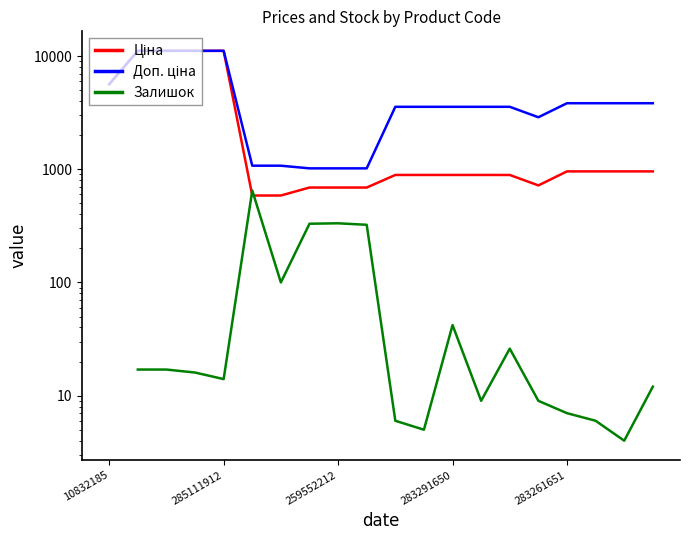

The value of Залишок at 9 is 575.3. True or false?

False